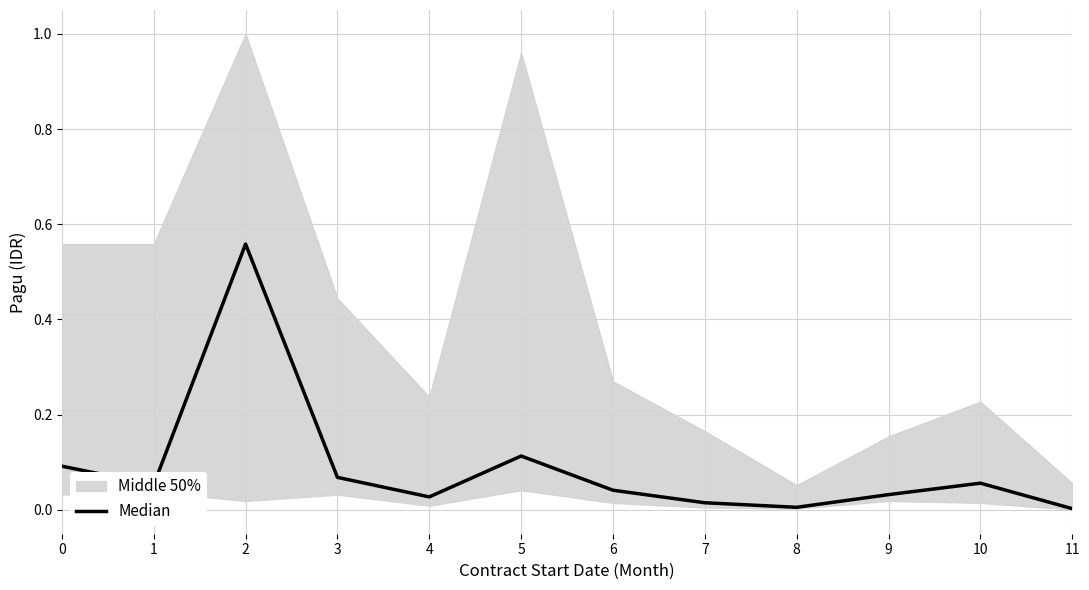

Reading left to right, what are all the values shown in this chart?

0=0.1	1=0.1	2=0.6	3=0.1	4=0.0	5=0.1	6=0.0	7=0.0	8=0.0	9=0.0	10=0.1	11=0.0